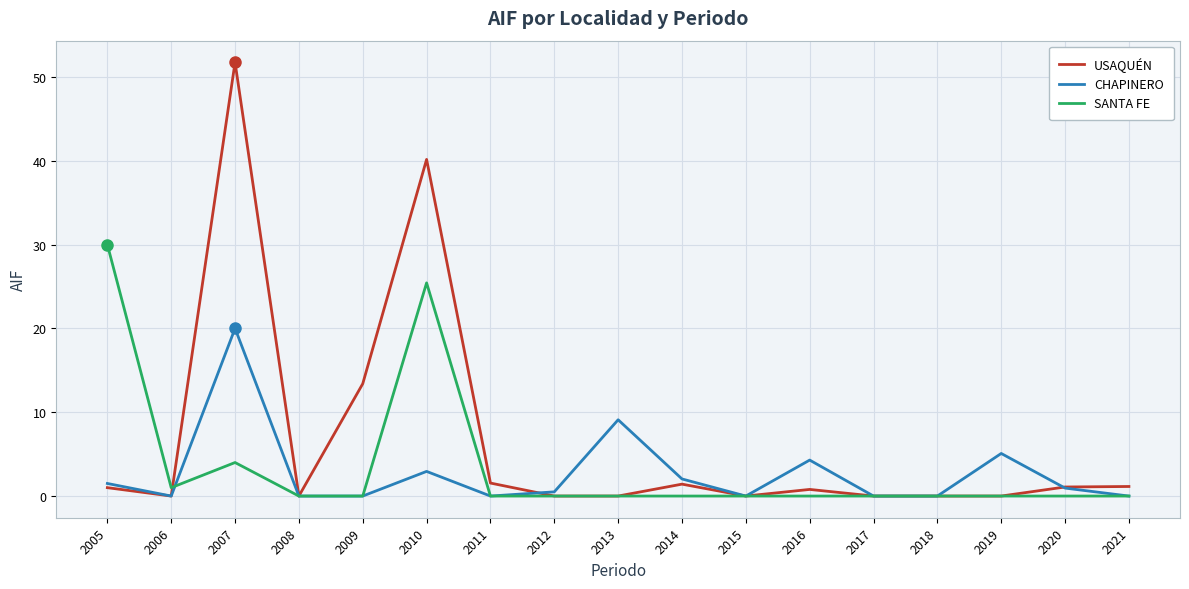

Which series has the largest range (max minus min)?

USAQUÉN